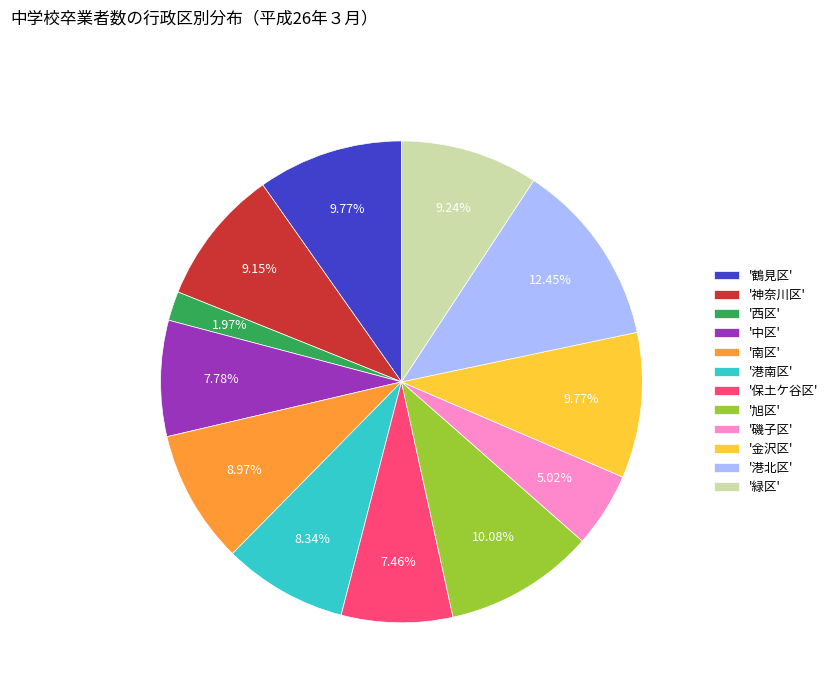

Is there a majority slice in this chart?

No